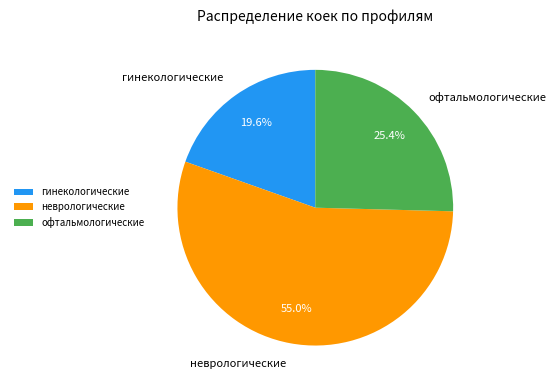

Approximately how many times larger is the value at офтальмологические compared to гинекологические?

1.3